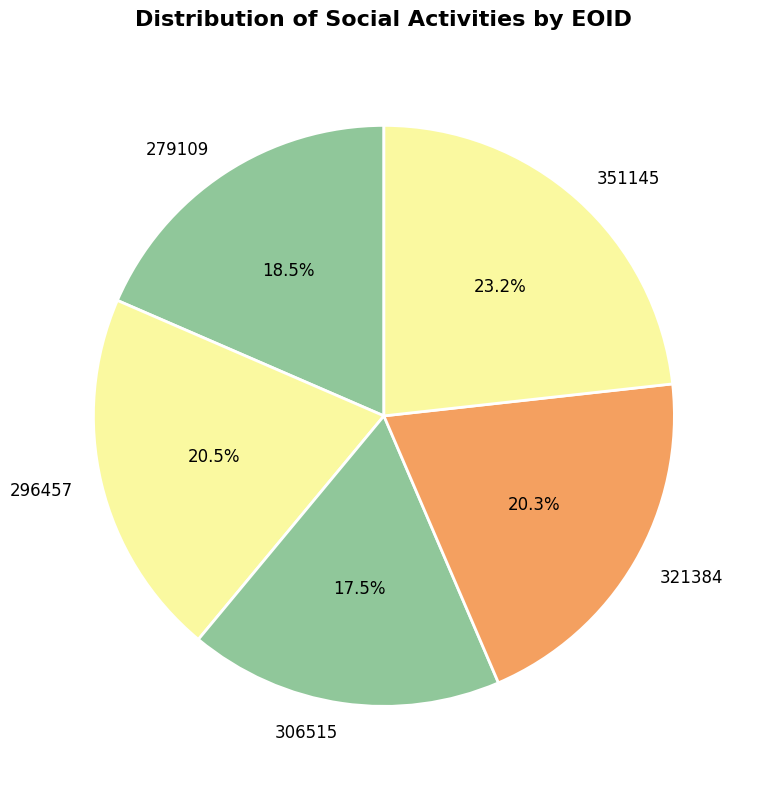

Is 321384 the majority of the pie?

No